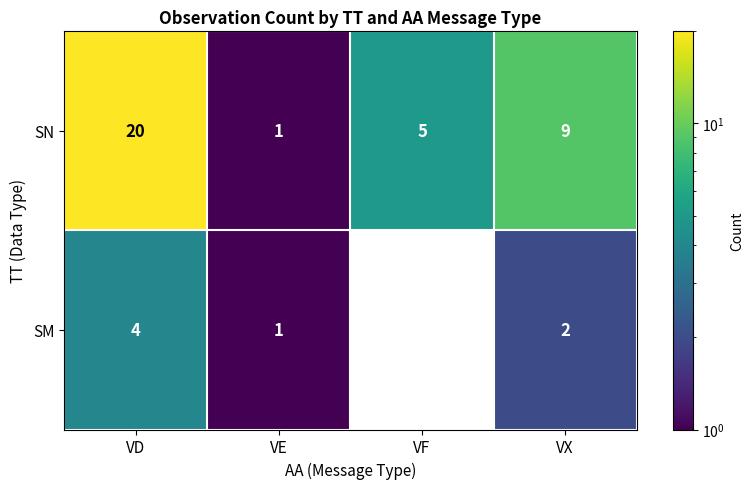

How many categories are shown in the chart?

4